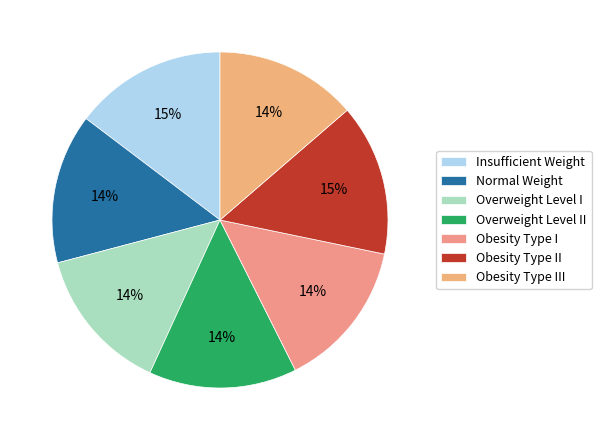

How many slices are in this pie chart?

7